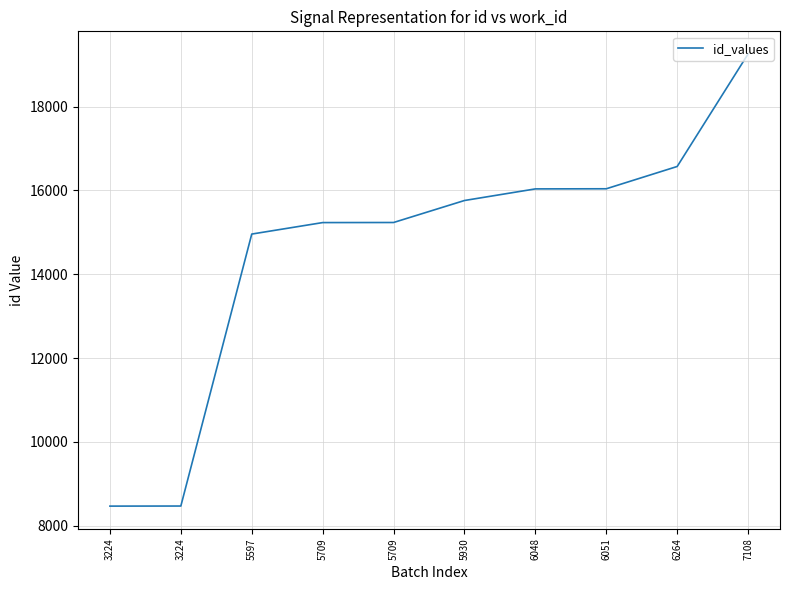

True or false: the data shows 11178 at 7108.

False